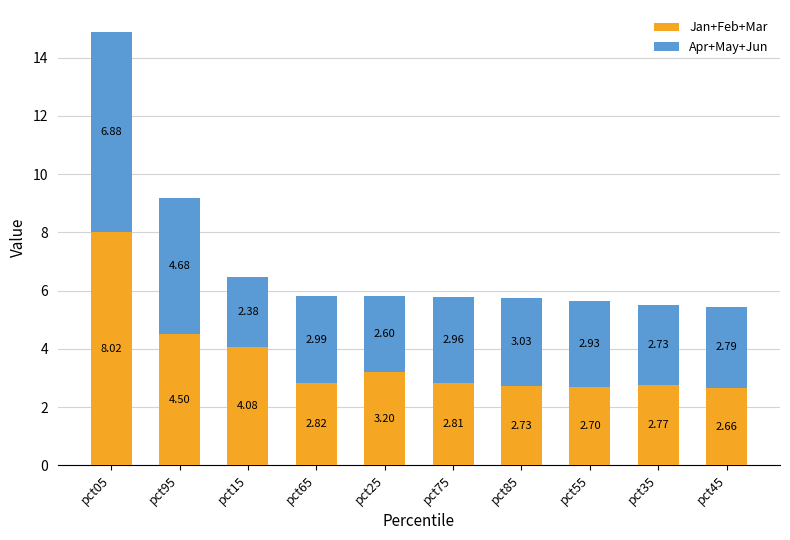

What is the sum of all Jan+Feb+Mar values?

36.3